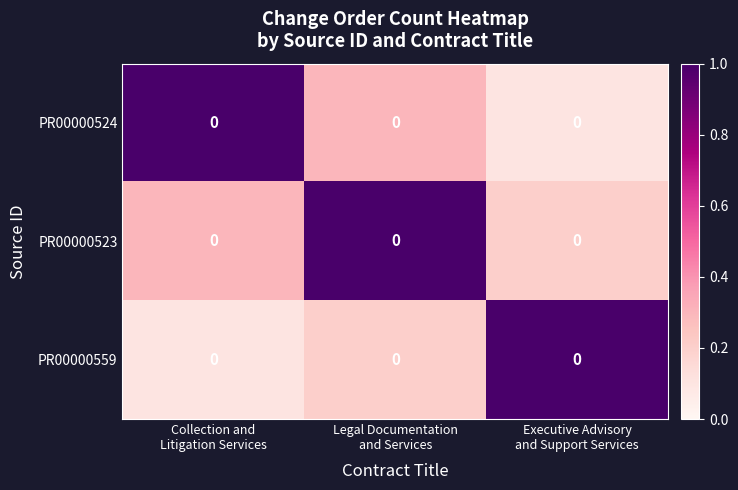

At which category is the sum across all series the highest?

Legal Documentation
and Services